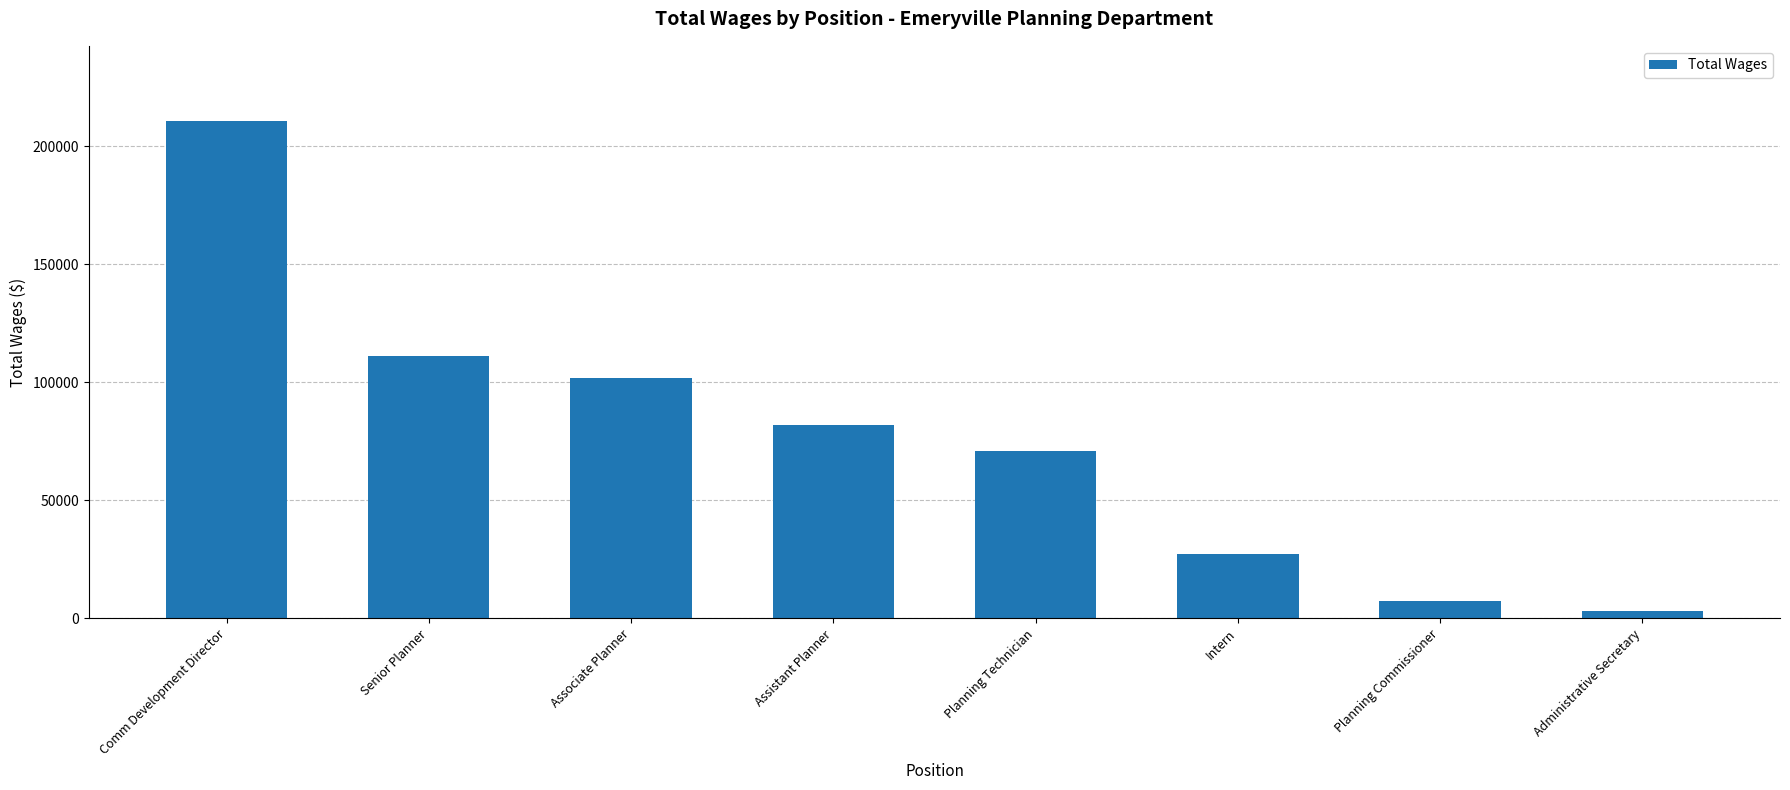

What is the sum of the values at Comm Development Director and Assistant Planner?

292854